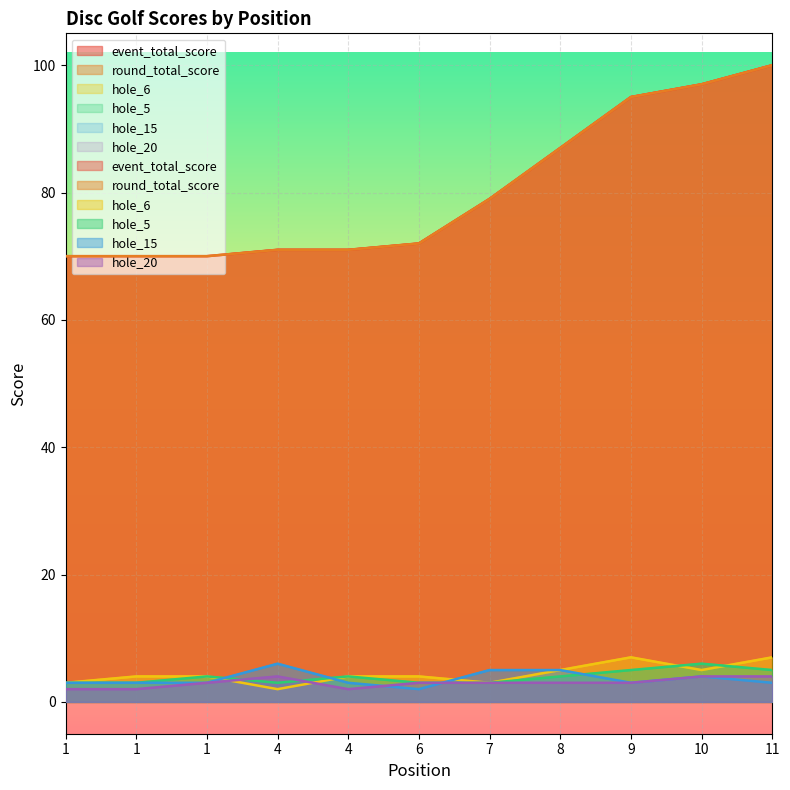

What is the value of the hole_6 point at the 1st from the left?

3